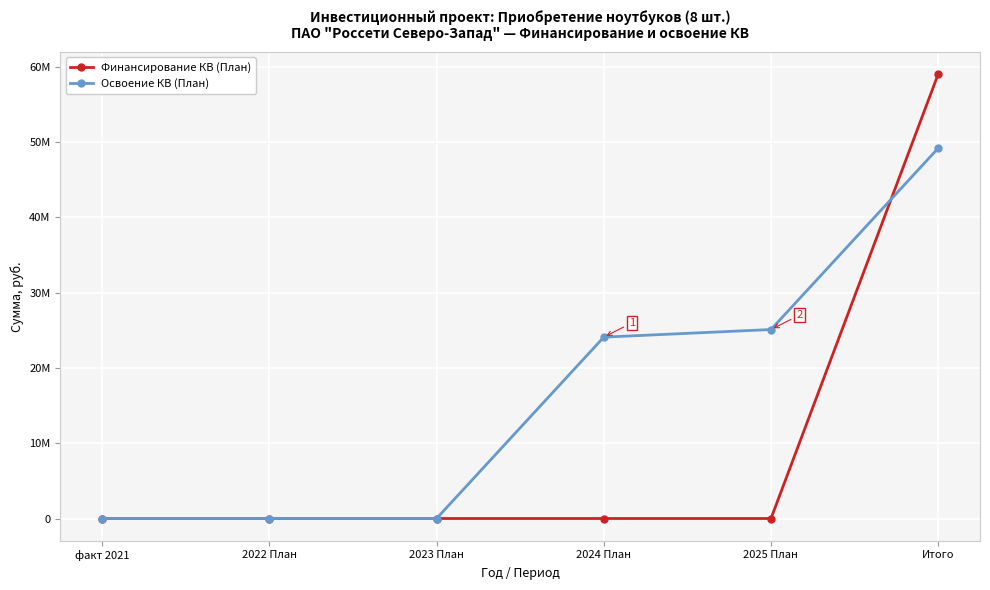

What are all the series names shown in the legend?

Финансирование КВ (План), Освоение КВ (План)